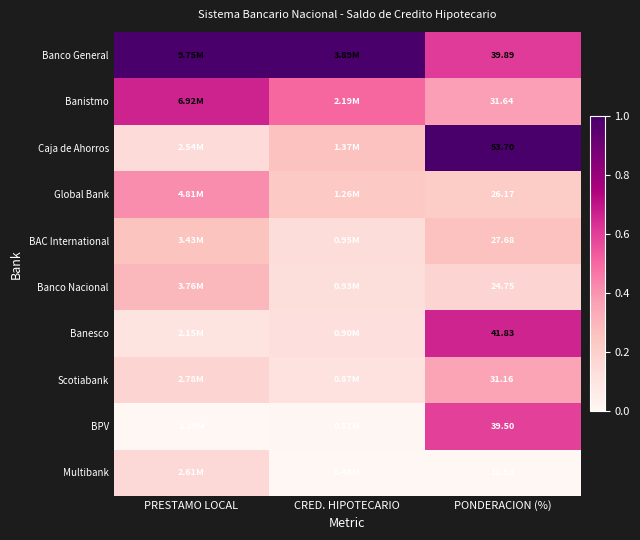

Which has a higher value, PRESTAMO LOCAL or CRED. HIPOTECARIO?

PRESTAMO LOCAL